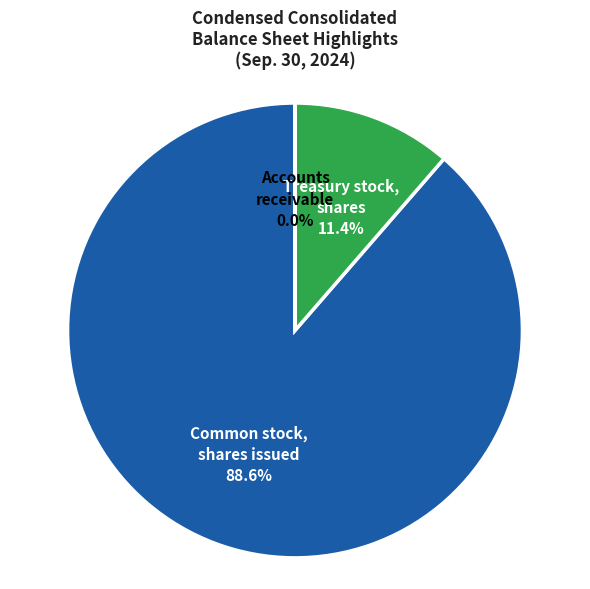

What is the largest slice in the pie chart?

Common stock, shares issued